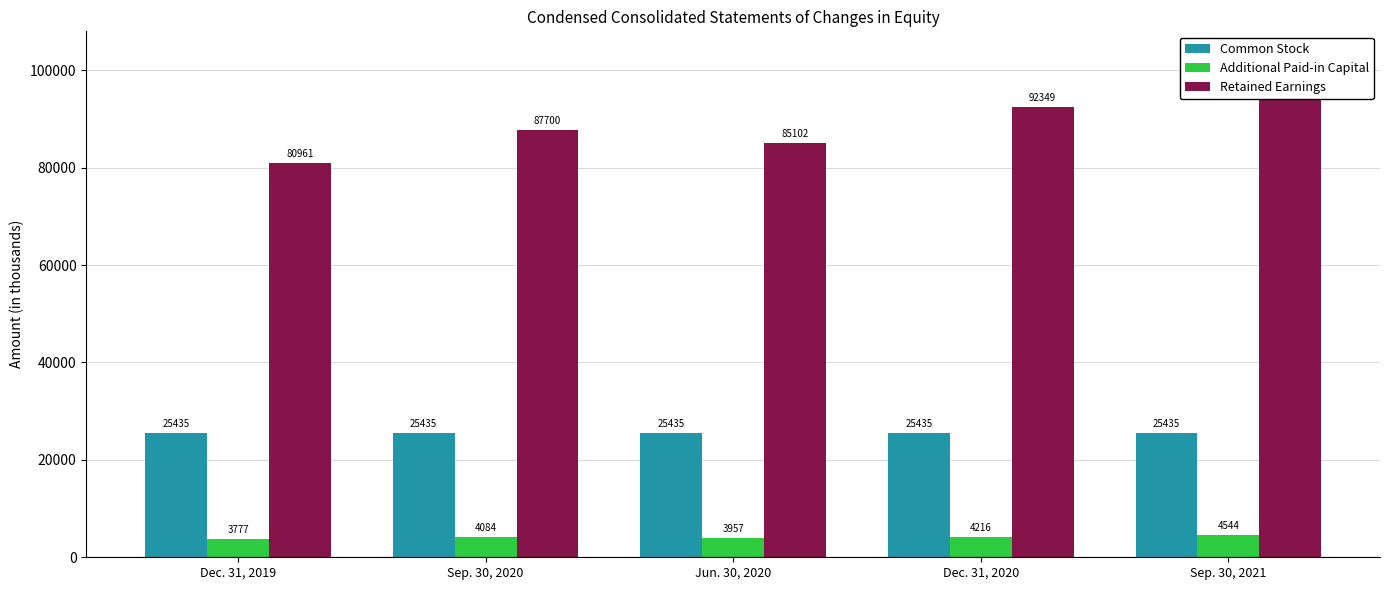

At which label is Common Stock closest to 25435?

Dec. 31, 2019